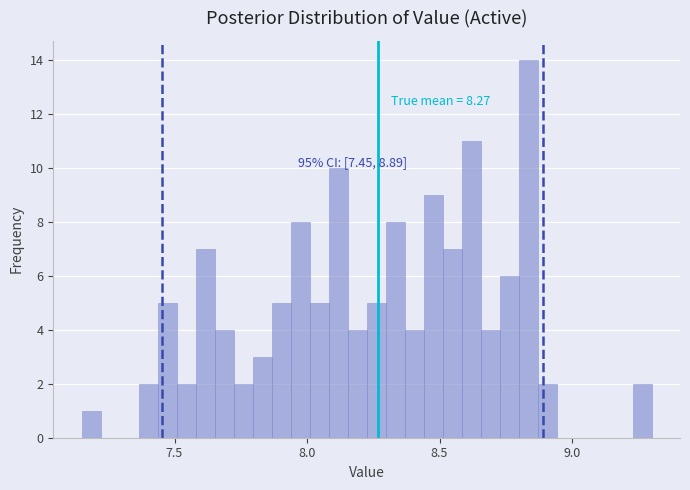

Around what value on the x-axis is the tallest bar? Give the approximate position of its centre, as read against the axis.

8.85